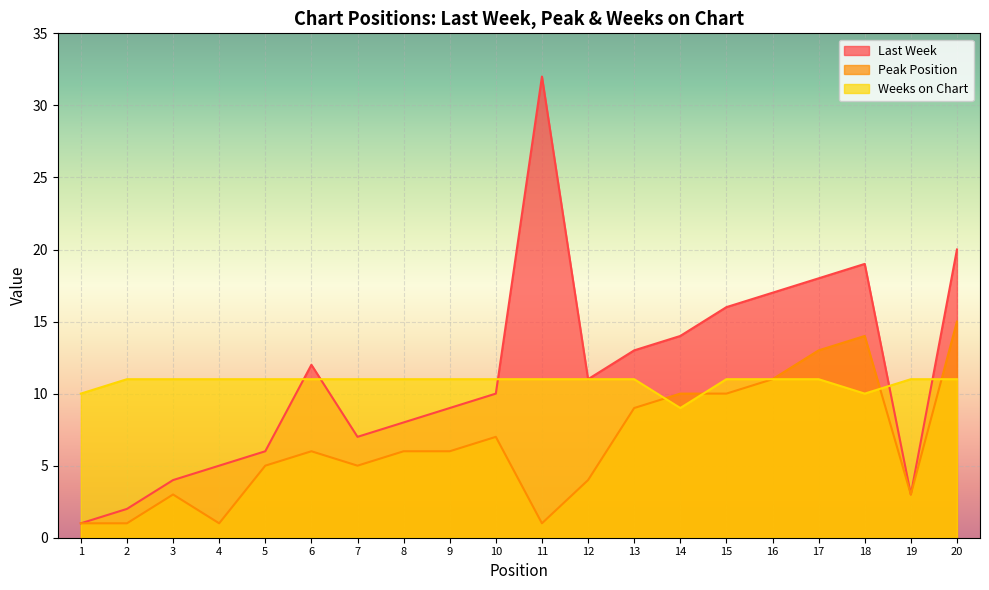

What is the value of the Weeks on Chart point at the 2nd from the left?

11